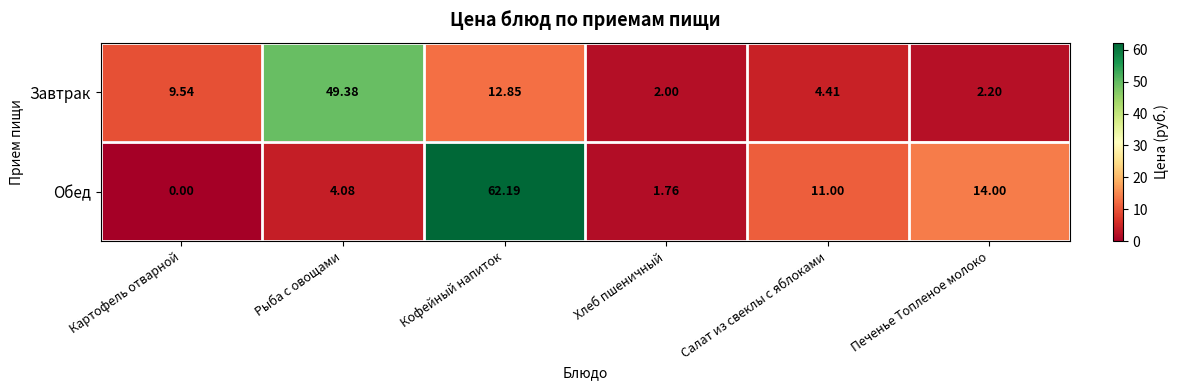

At which label is Обед closest to 31?

Печенье Топленое молоко